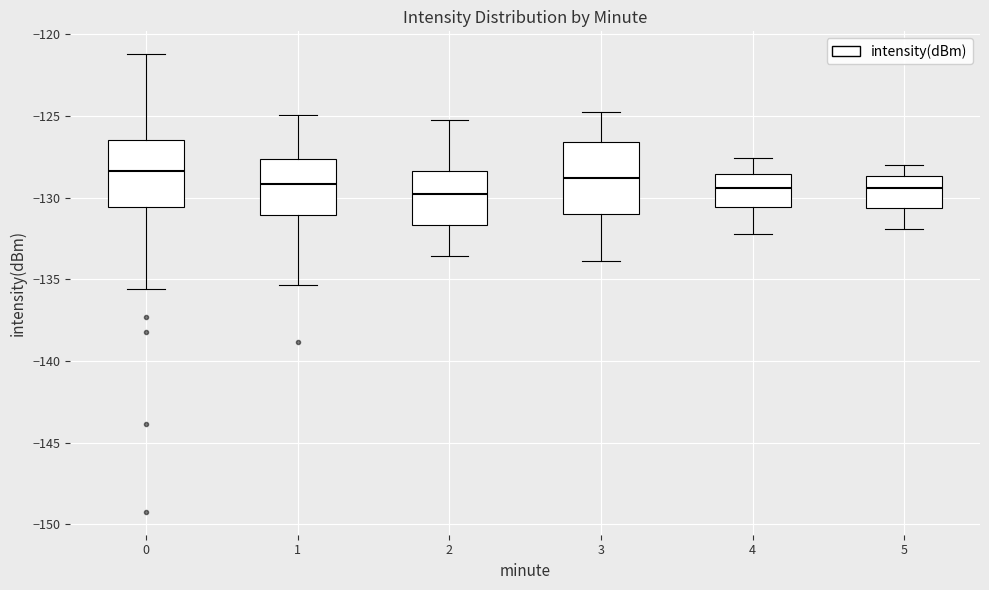

Reading left to right, read every box against the y-axis: the position of its median line, the range the box covers, and the ends of its whiskers. The values are not printed on the chart, so give them approximately, as read against the axis.

0: median -128.5, box -130.5 to -126.5, whiskers -135.5 to -121.0
1: median -129.0, box -131.0 to -127.5, whiskers -135.5 to -125.0
2: median -130.0, box -131.5 to -128.5, whiskers -133.5 to -125.0
3: median -129.0, box -131.0 to -126.5, whiskers -134.0 to -125.0
4: median -129.5, box -130.5 to -128.5, whiskers -132.0 to -127.5
5: median -129.5, box -130.5 to -128.5, whiskers -132.0 to -128.0